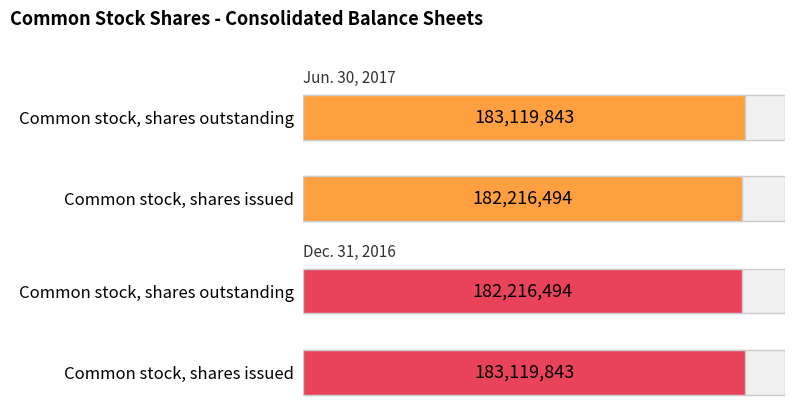

How many groups of bars are there?

2